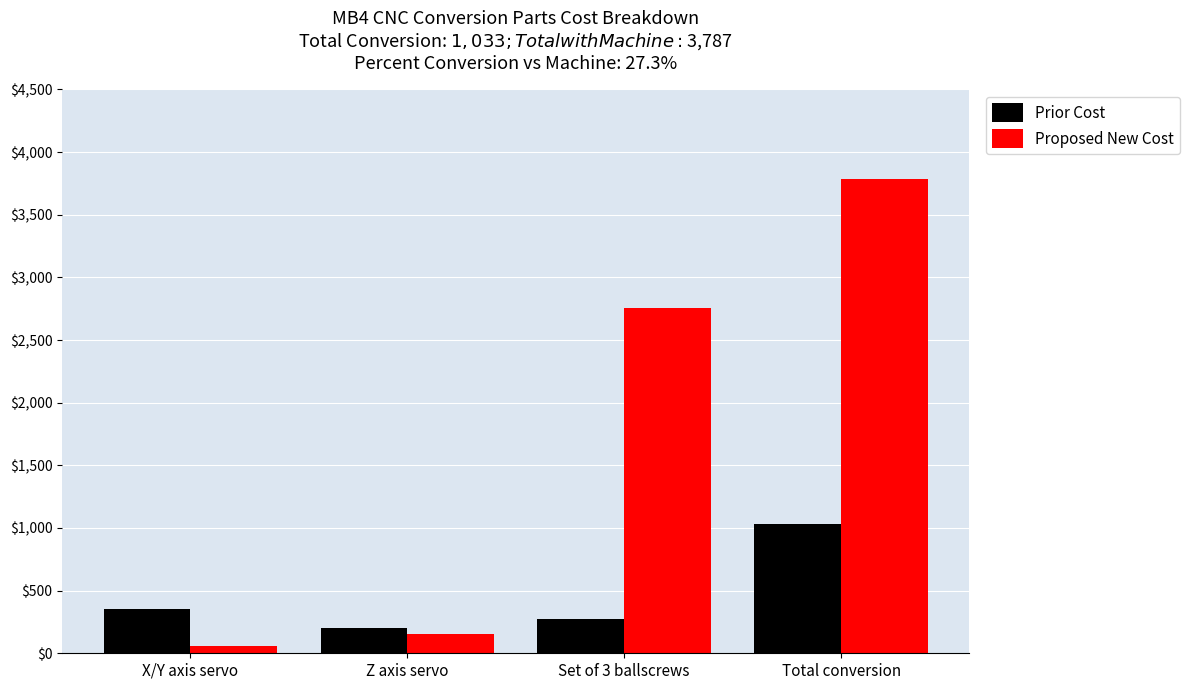

At which label is Proposed New Cost closest to 1921?

Set of 3 ballscrews